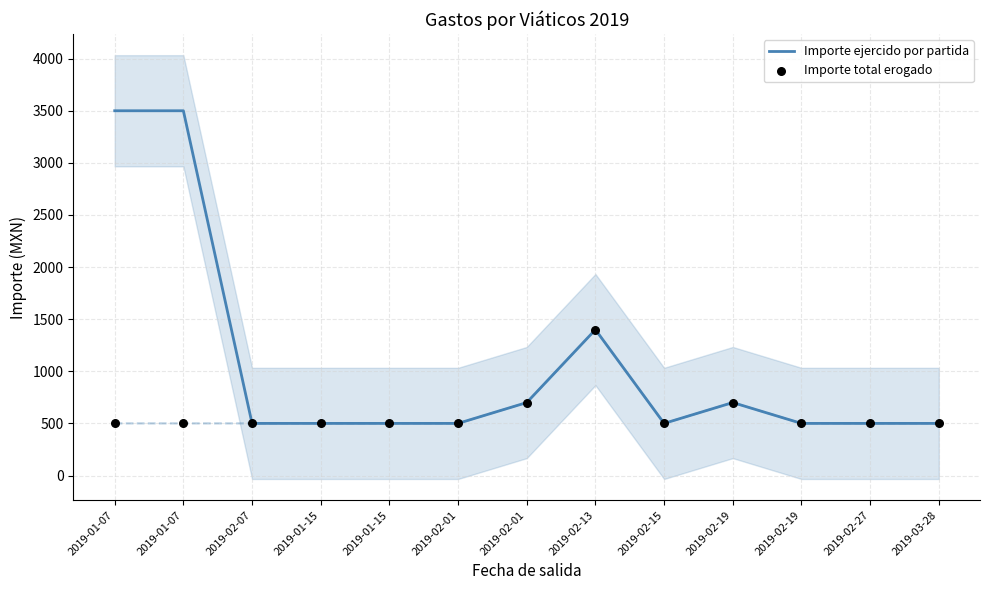

Which series has the widest spread of Y values?

Importe ejercido por partida